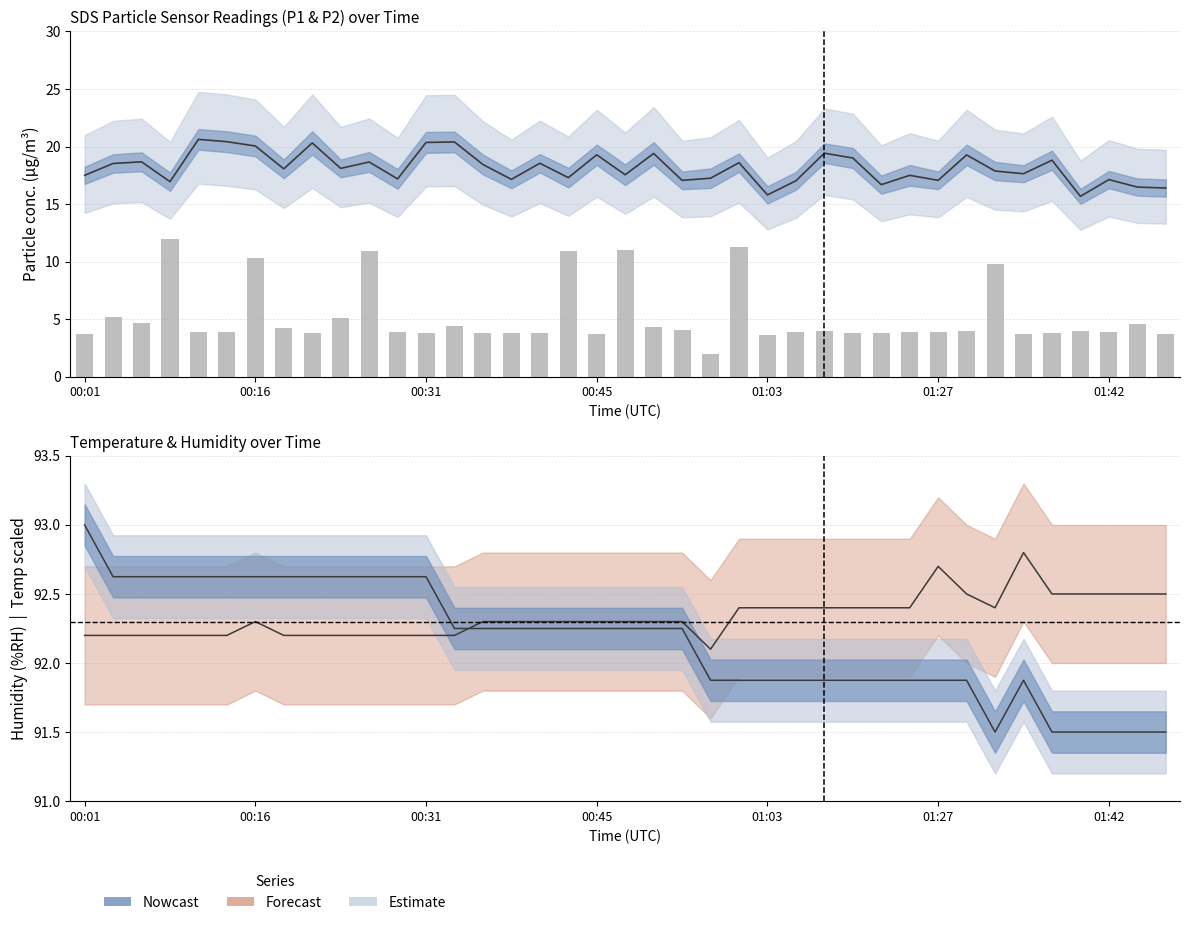

What is the difference between the maximum and second lowest values?

8.4